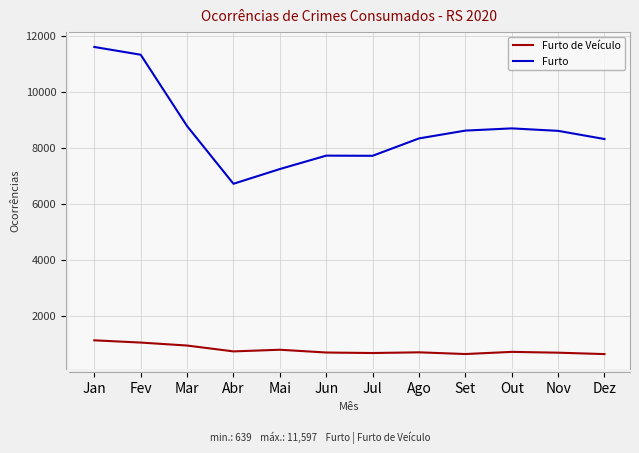

What is the difference between the second highest and minimum values in the Furto series?

4604